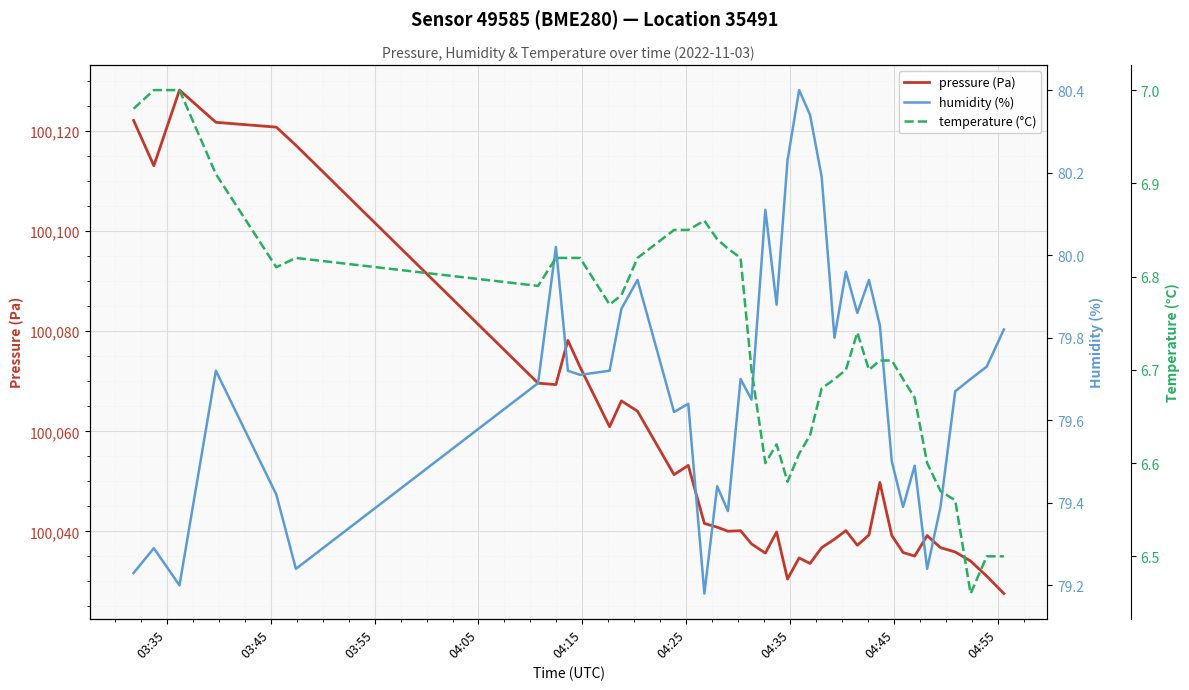

Which series has the largest total across all categories?

pressure (Pa)